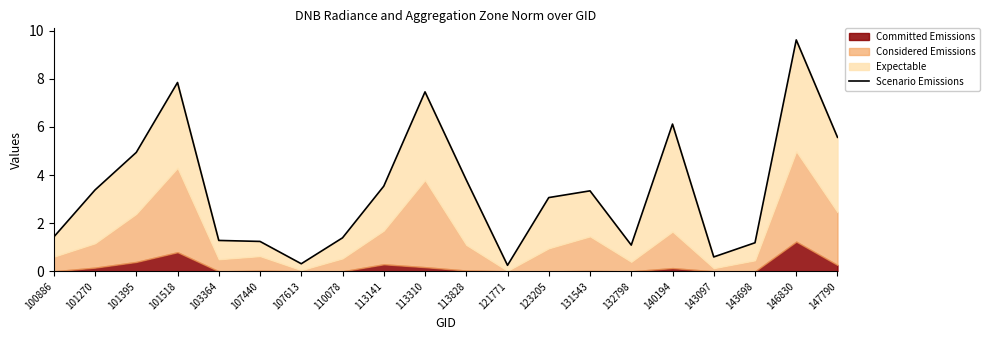

Count the number of categories in the chart.

20